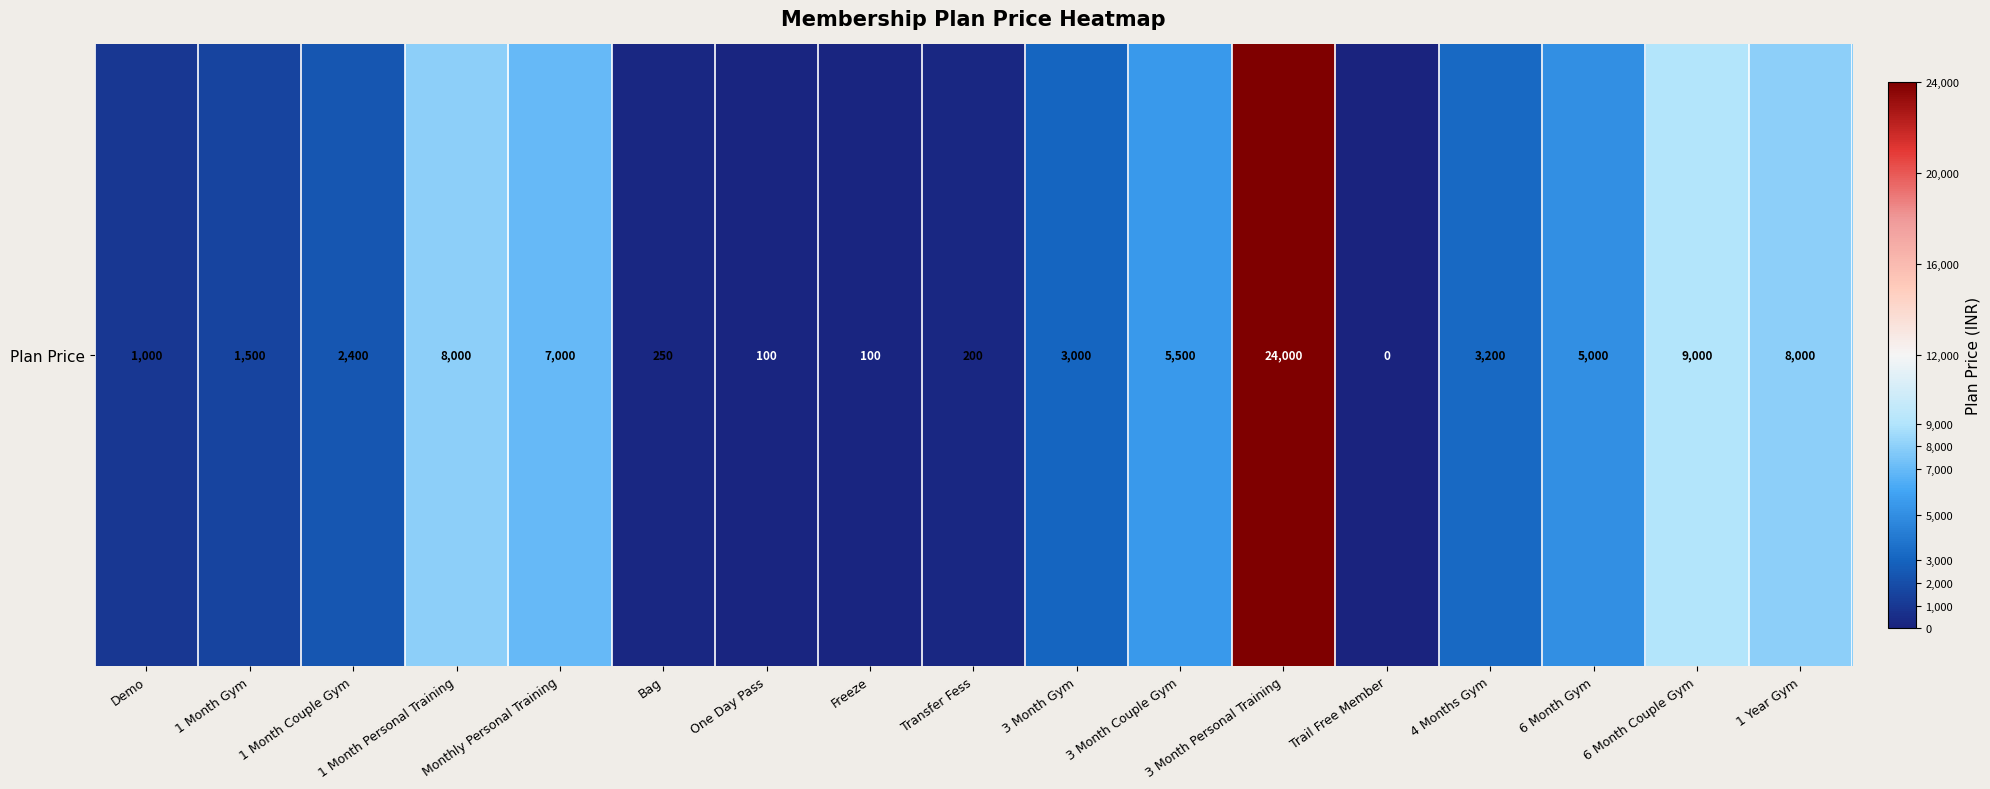

What is the difference between the values at 3 Month Couple Gym and Freeze?

5400